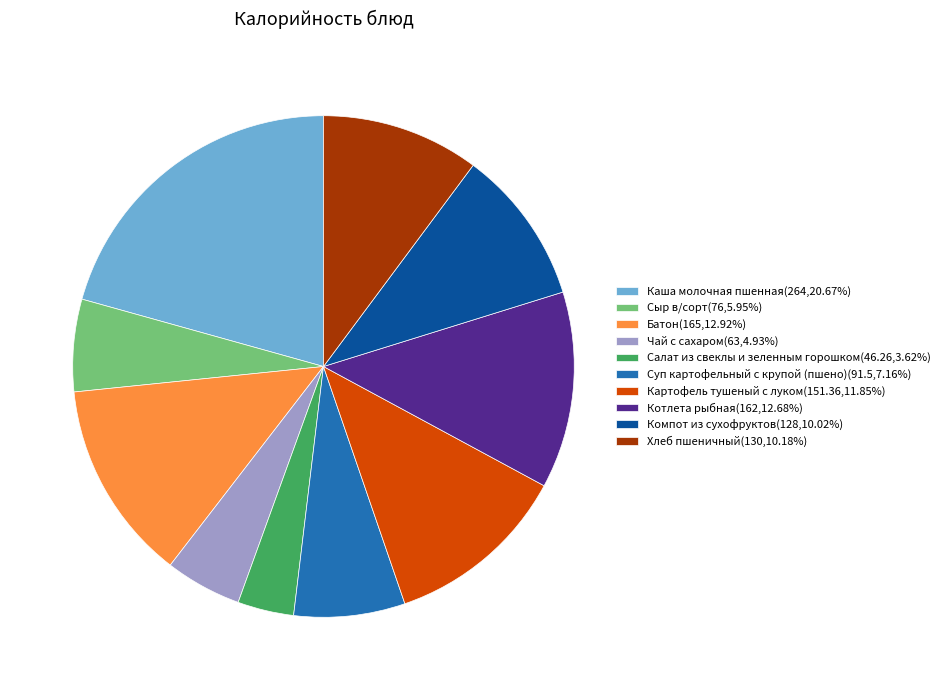

Does Чай с сахаром account for over 50% of the chart?

No